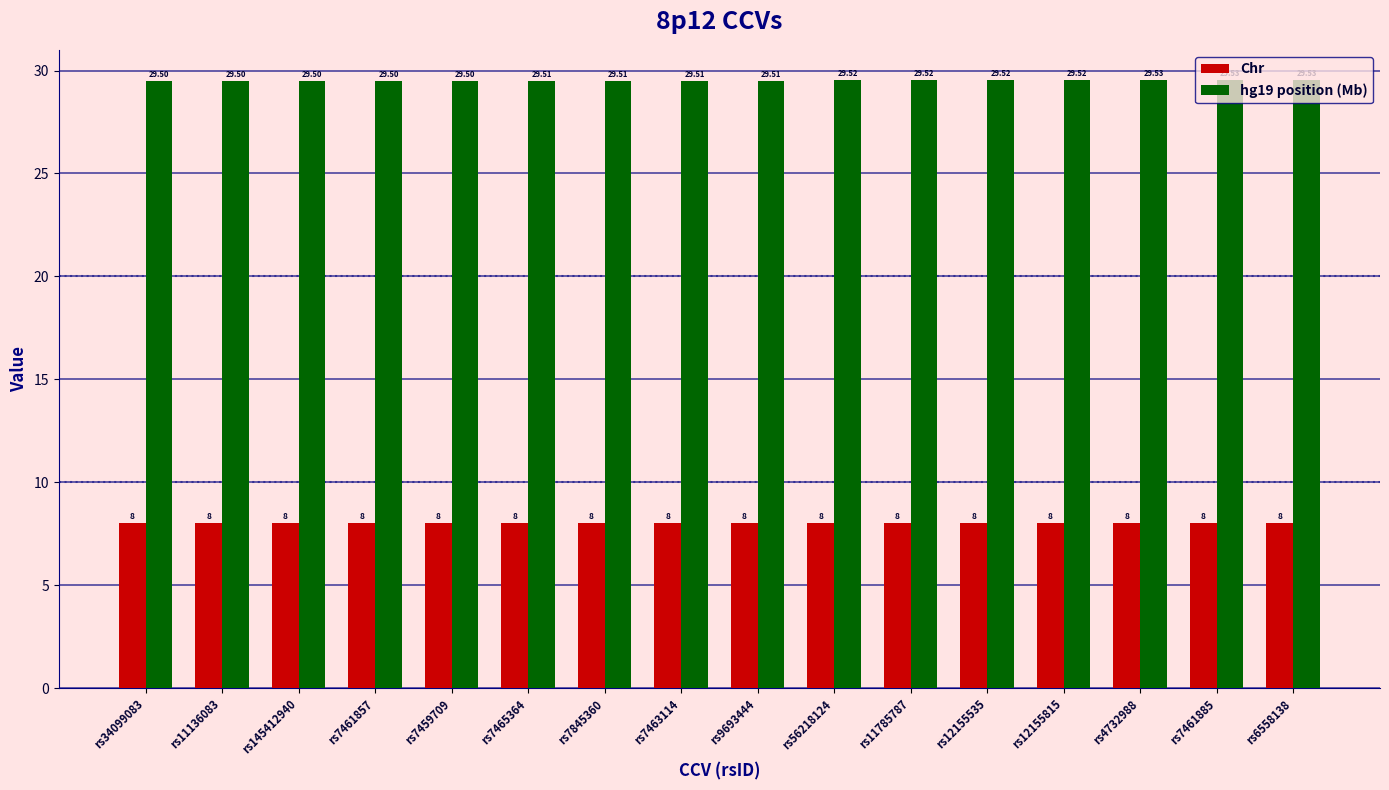

What is the maximum value shown in the chart?

29.5